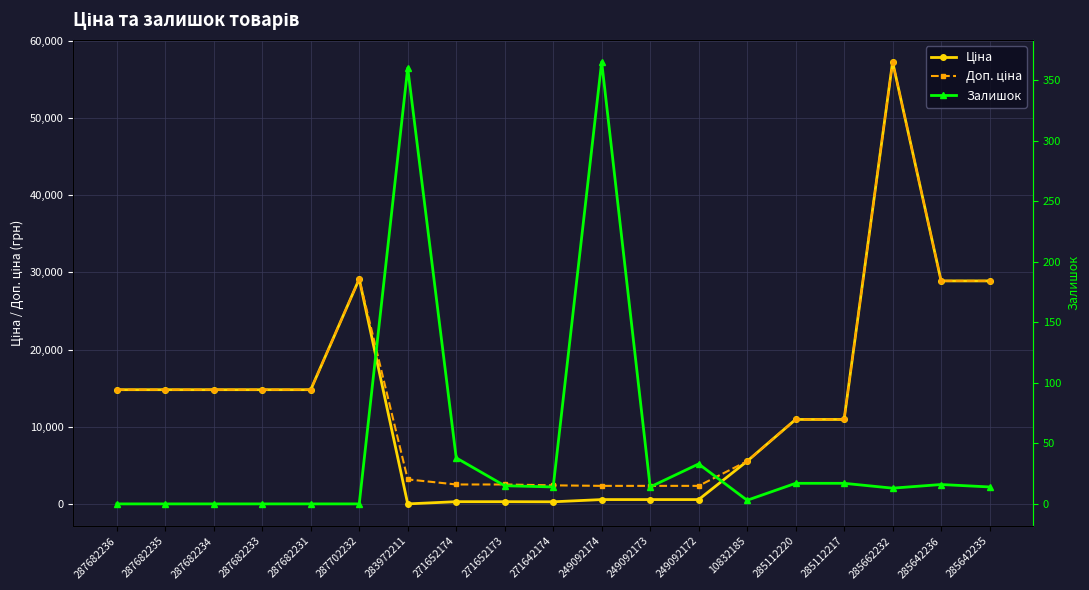

How many data points in Ціна are above 10964?

11